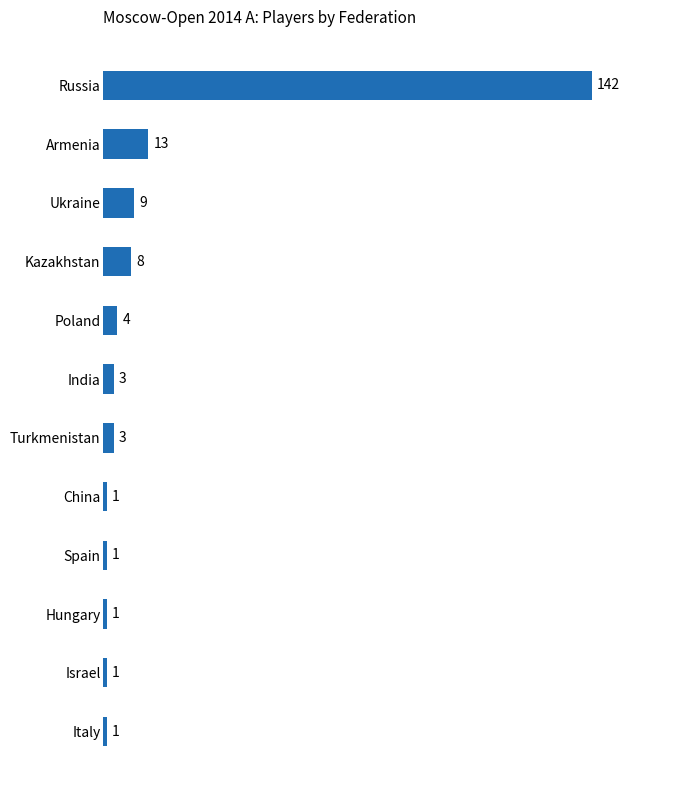

Where is the data nearest to the value 71?

Armenia